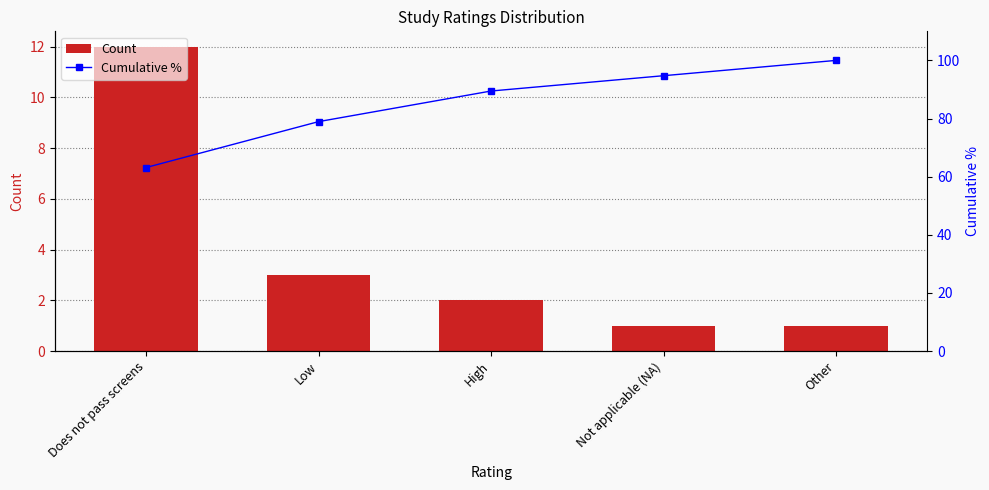

At which label does Cumulative % first exceed 89?

High